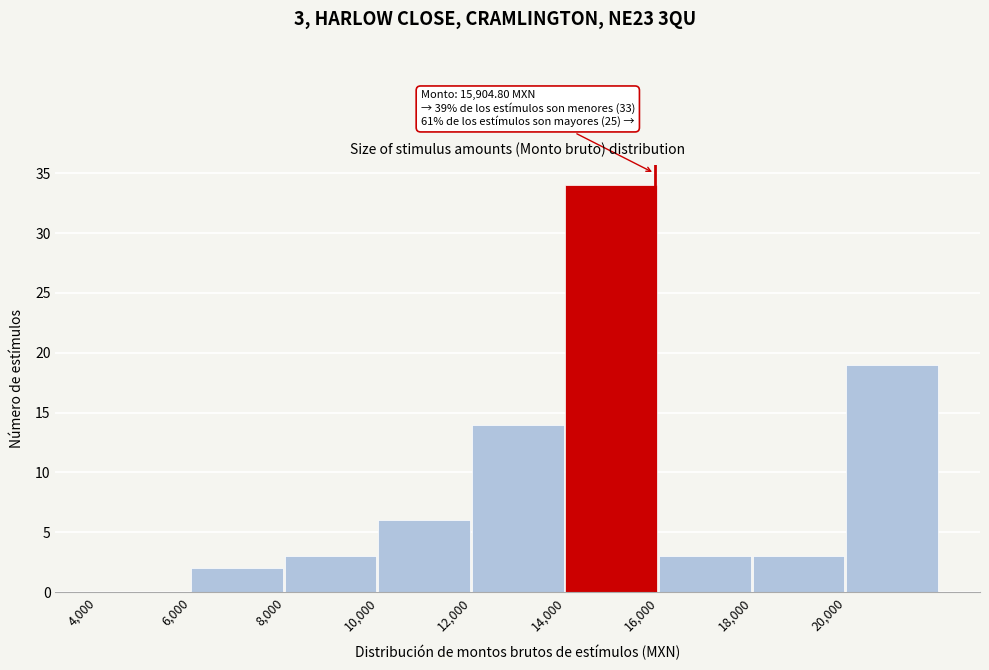

Over which range of the x-axis is the bar tallest?

14000 to 16000